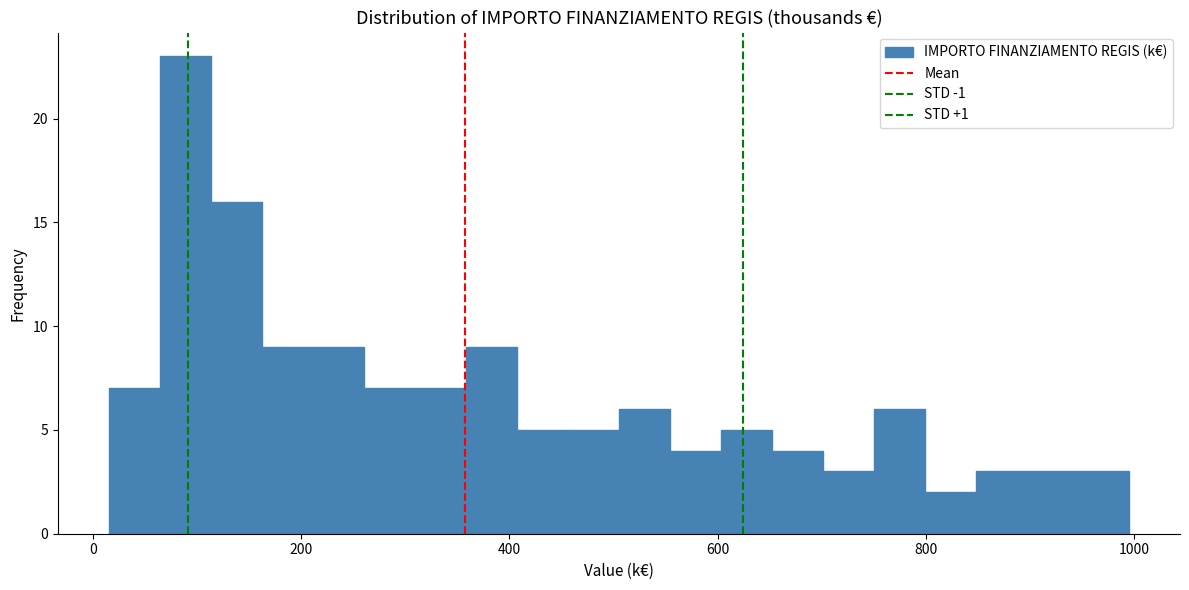

Around what value on the x-axis is the tallest bar? Give the approximate position of its centre, as read against the axis.

80